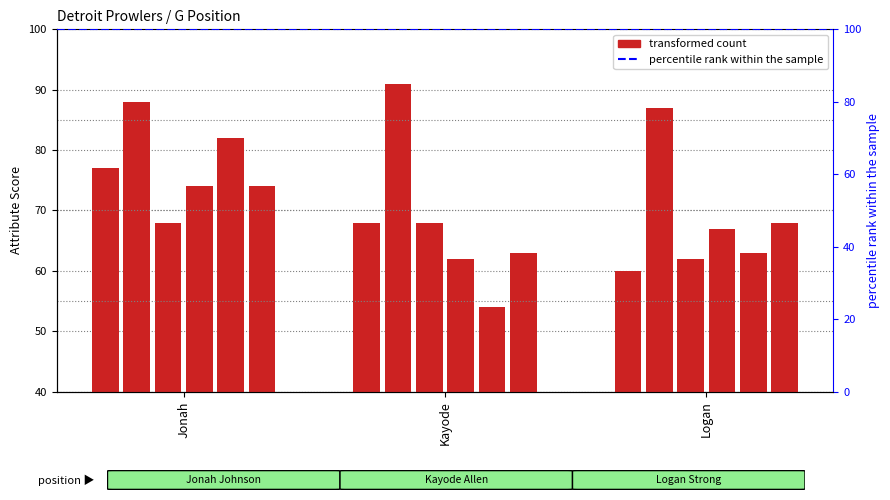

What is the sum of the strength values at Kayode and Logan?

178